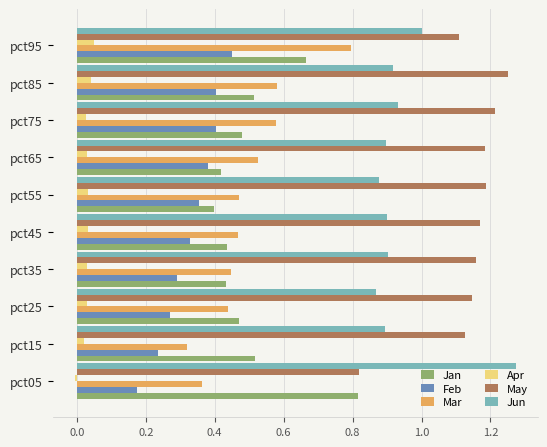

At pct85, list the series in order from smallest to largest.

Apr, Feb, Jan, Mar, Jun, May